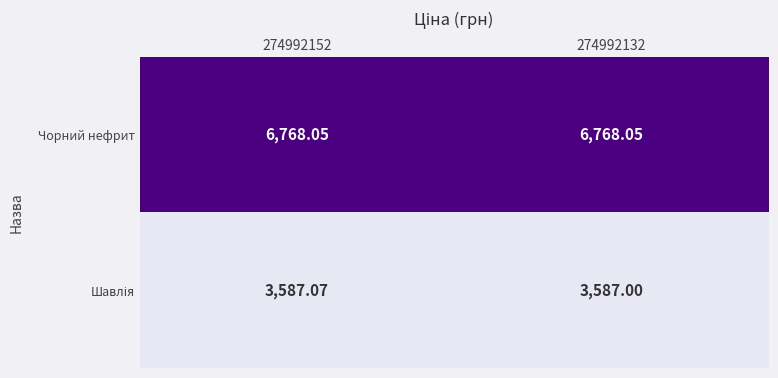

Which series has the largest total across all categories?

Чорний нефрит